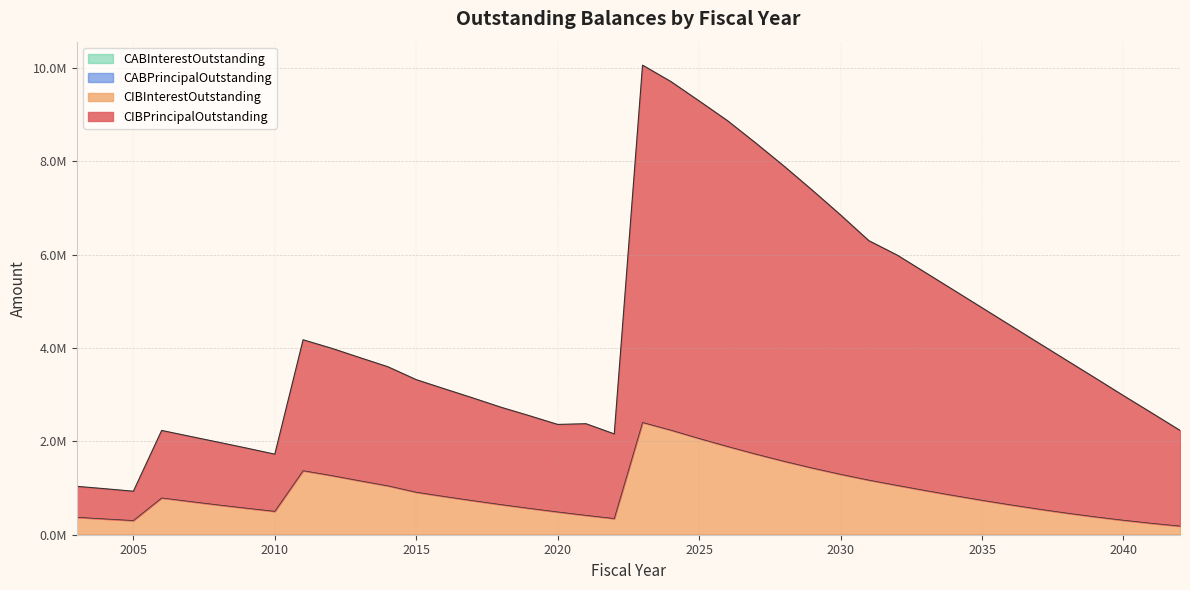

Rank the series at 2033 from lowest to highest value.

CIBInterestOutstanding, CIBPrincipalOutstanding